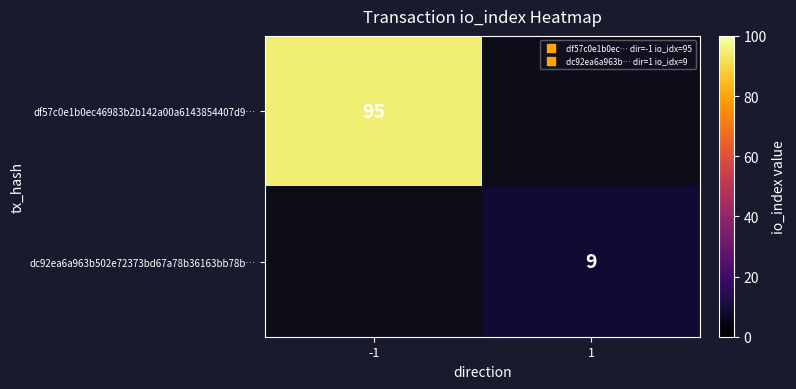

The value of df57c0e1b0ec46983b2b142a00a6143854407d9… at -1 is 95. True or false?

True